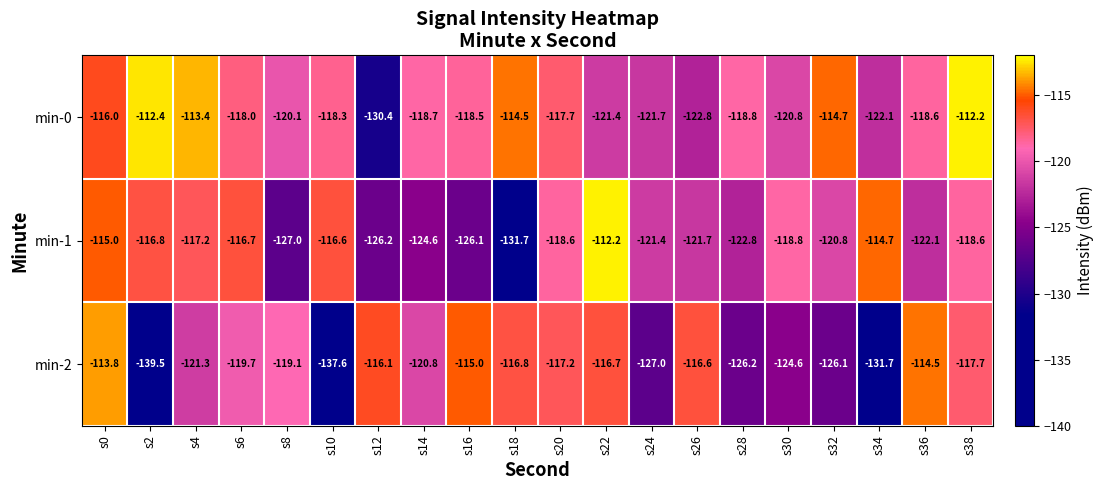

What is the minimum value shown in the chart?

-139.5